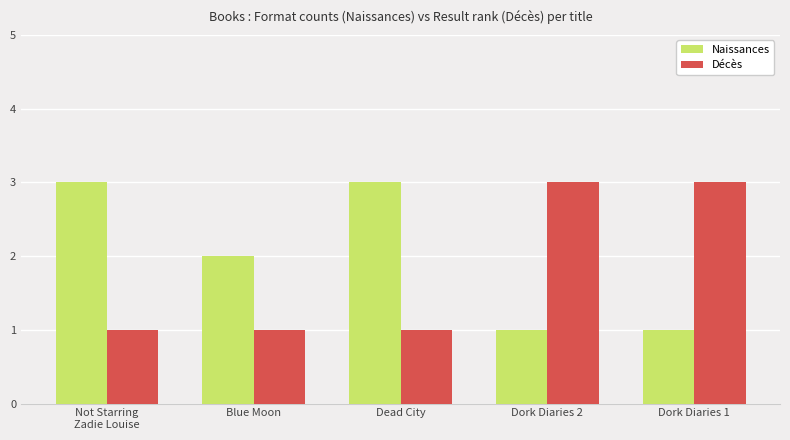

What is the maximum value for Naissances?

3